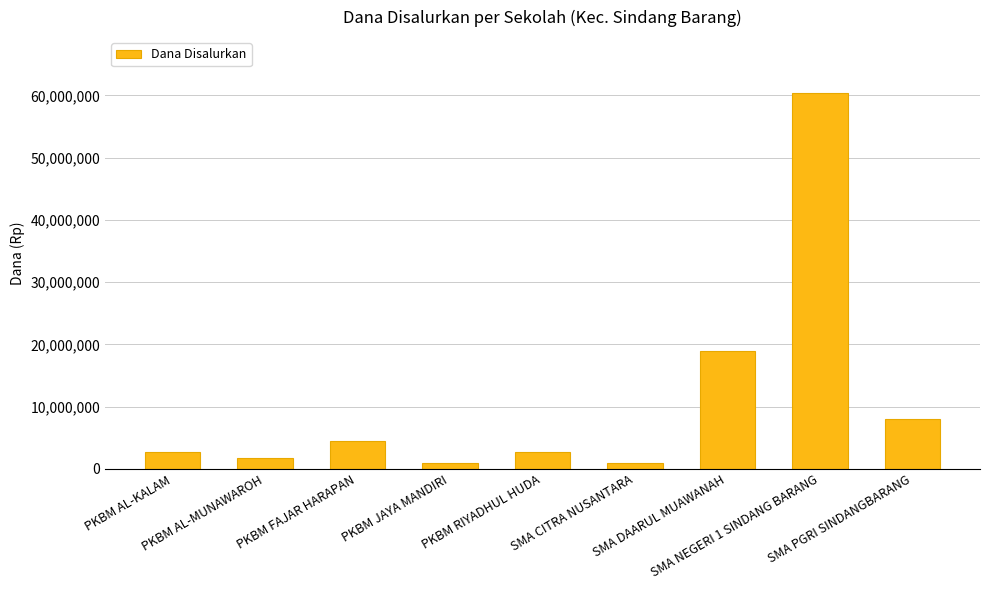

Reading left to right, what are all the values shown in this chart?

2700000	1800000	4500000	900000	2700000	900000	18900000	60300000	8100000